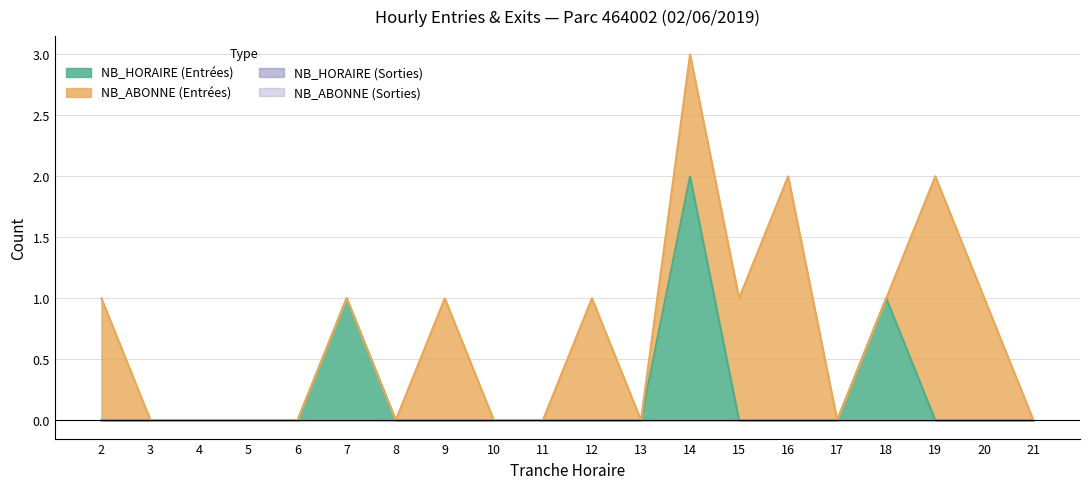

What is the value of the NB_ABONNE_ENTREES point at the 8th from the left?

1